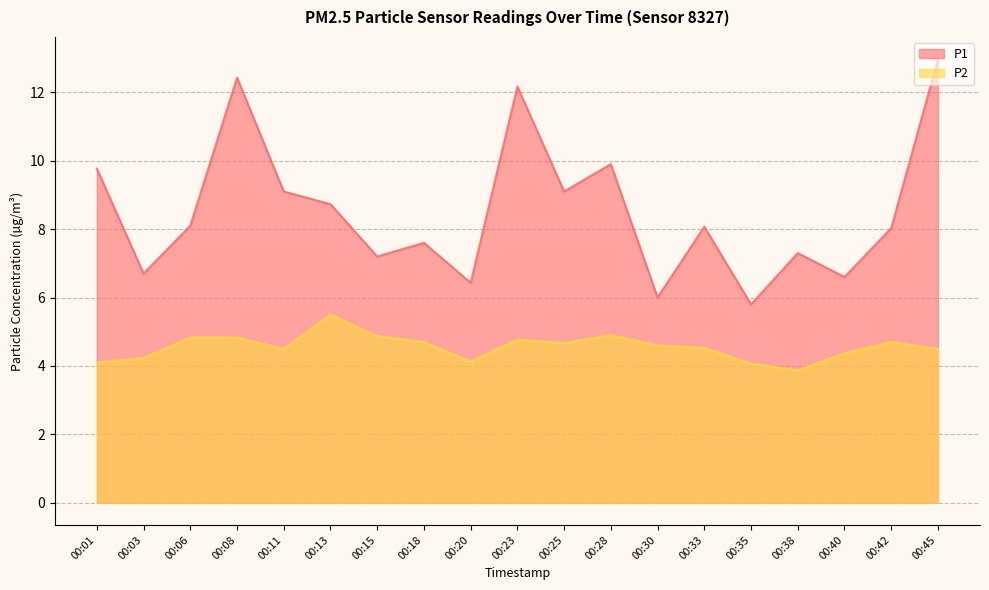

Which category has the highest value across all series?

00:45